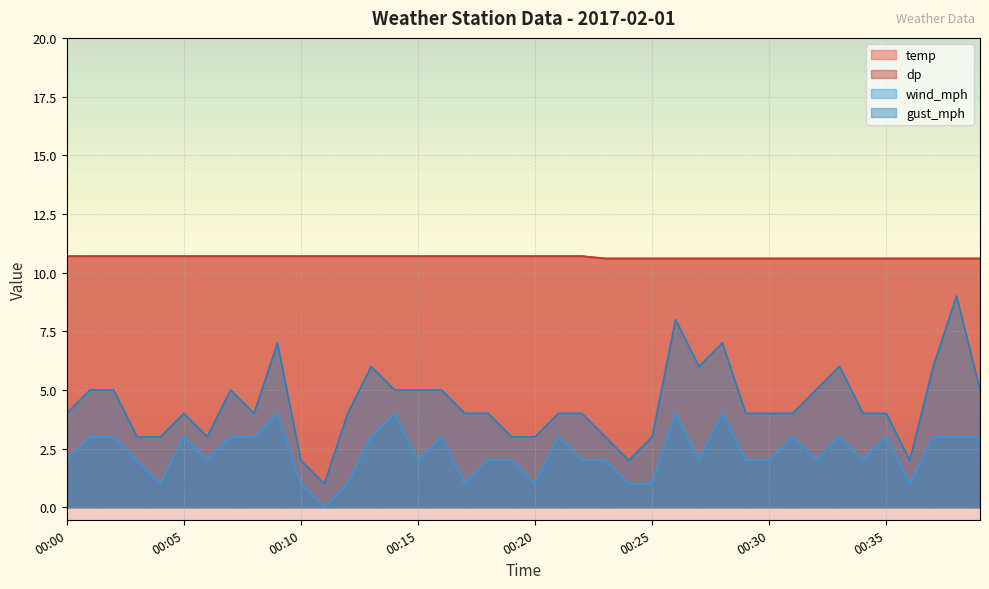

Which label corresponds to the largest value in the chart?

00:00